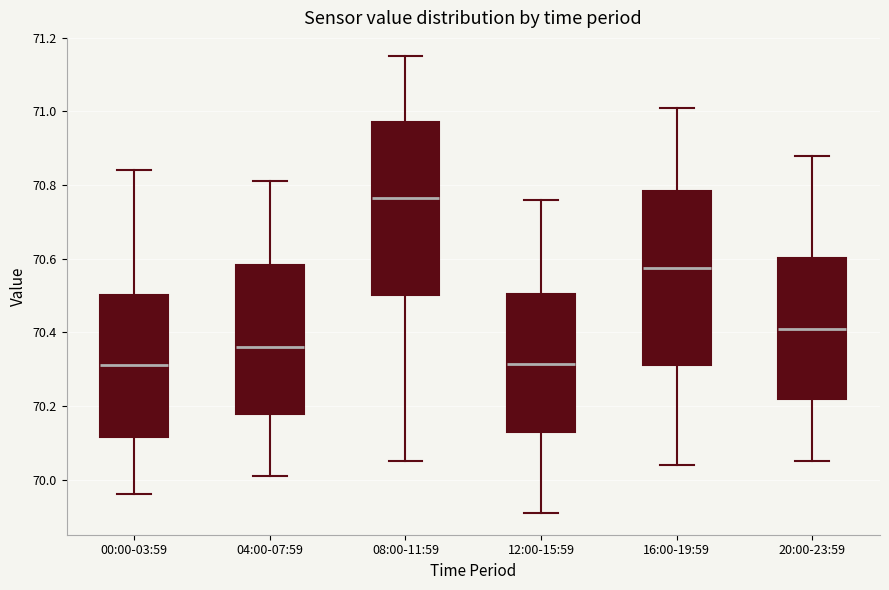

Where is the upper edge of the box for 12:00-15:59 on the y-axis? The values are not printed on the chart, so give them approximately, as read against the axis.

70.50